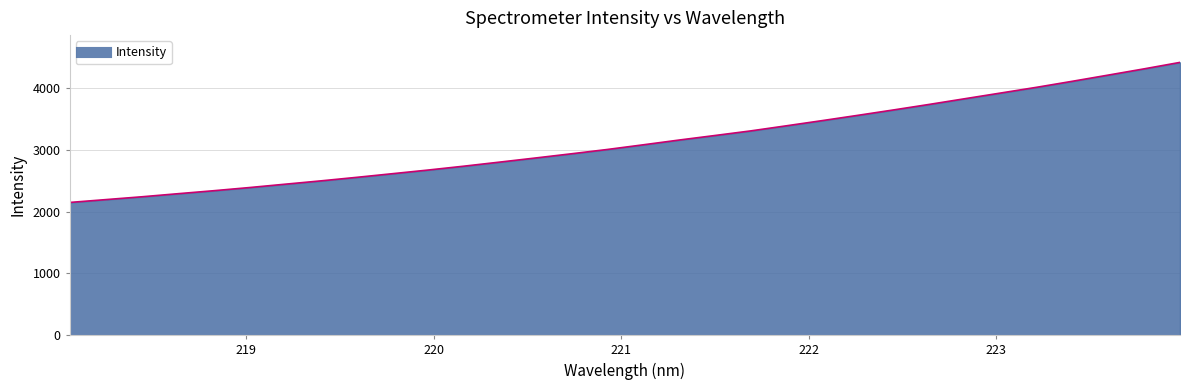

Reading right to left, what are all the values shown in this chart?

4417.4	4313.1	4212.2	4112.4	4014.8	3922.5	3830.3	3737.6	3648.0	3560.3	3474.4	3390.4	3307.6	3233.0	3159.5	3082.5	3007.0	2937.5	2869.6	2802.9	2736.9	2674.2	2614.8	2555.5	2498.5	2444.3	2389.8	2338.5	2289.9	2240.5	2195.0	2149.3